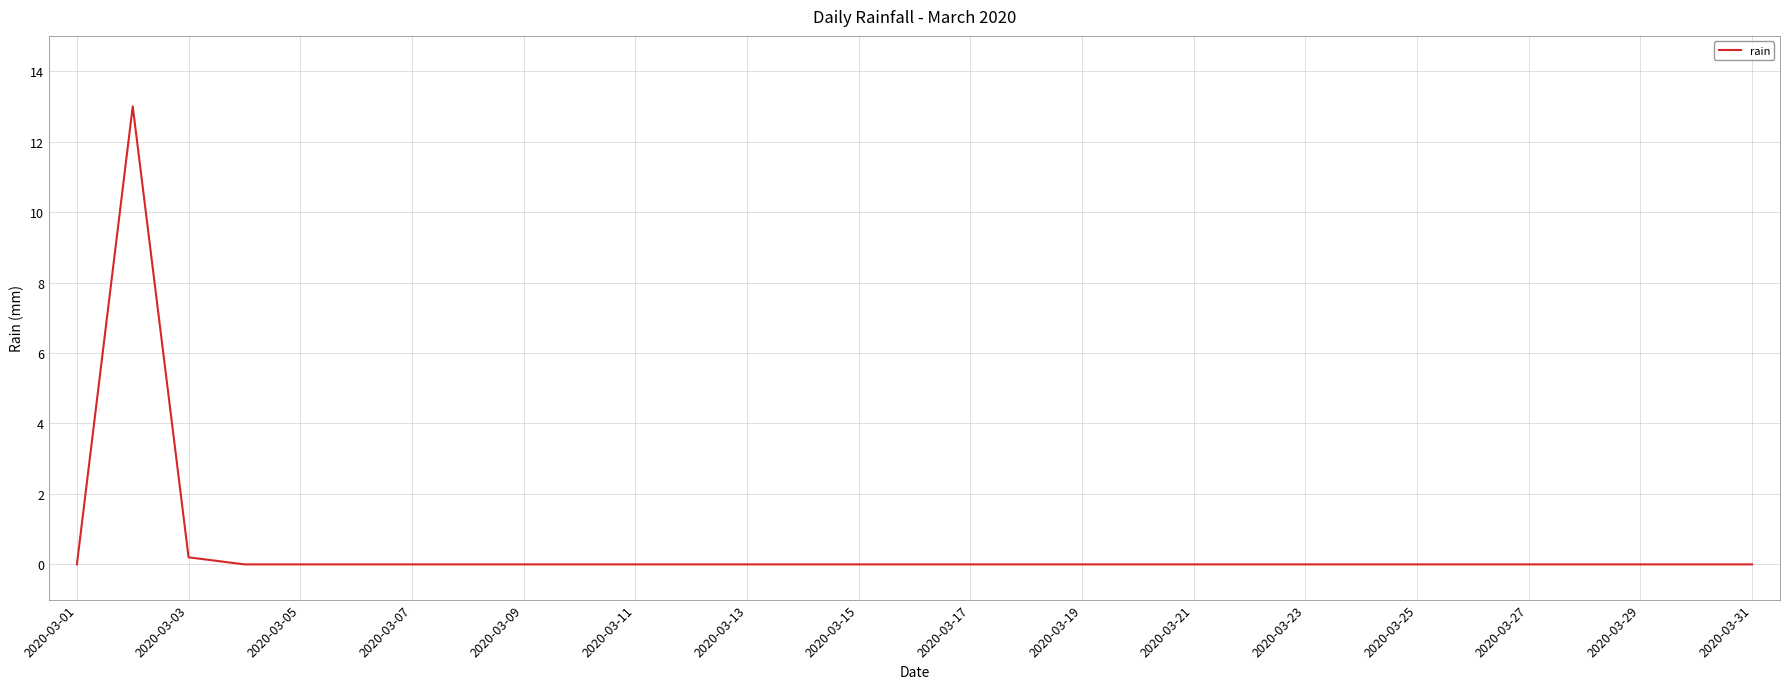

What is the sum of all values?

13.2